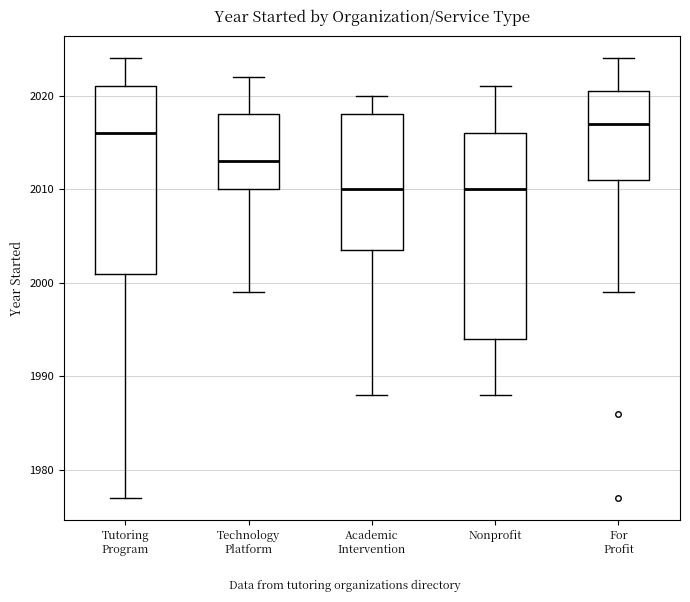

Reading left to right, read every box against the y-axis: the position of its median line, the range the box covers, and the ends of its whiskers. The values are not printed on the chart, so give them approximately, as read against the axis.

Tutoring Program: median 2016, box 2001 to 2021, whiskers 1977 to 2024
Technology Platform: median 2013, box 2010 to 2018, whiskers 1999 to 2022
Academic Intervention: median 2010, box 2004 to 2018, whiskers 1988 to 2020
Nonprofit: median 2010, box 1994 to 2016, whiskers 1988 to 2021
For Profit: median 2017, box 2011 to 2021, whiskers 1999 to 2024